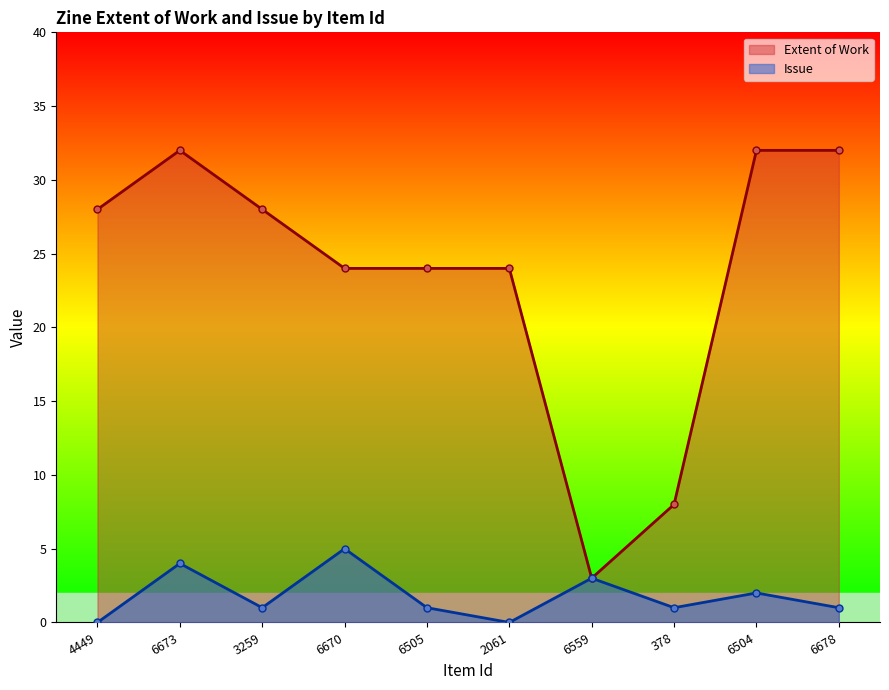

What are all the series names shown in the legend?

Extent of Work, Issue